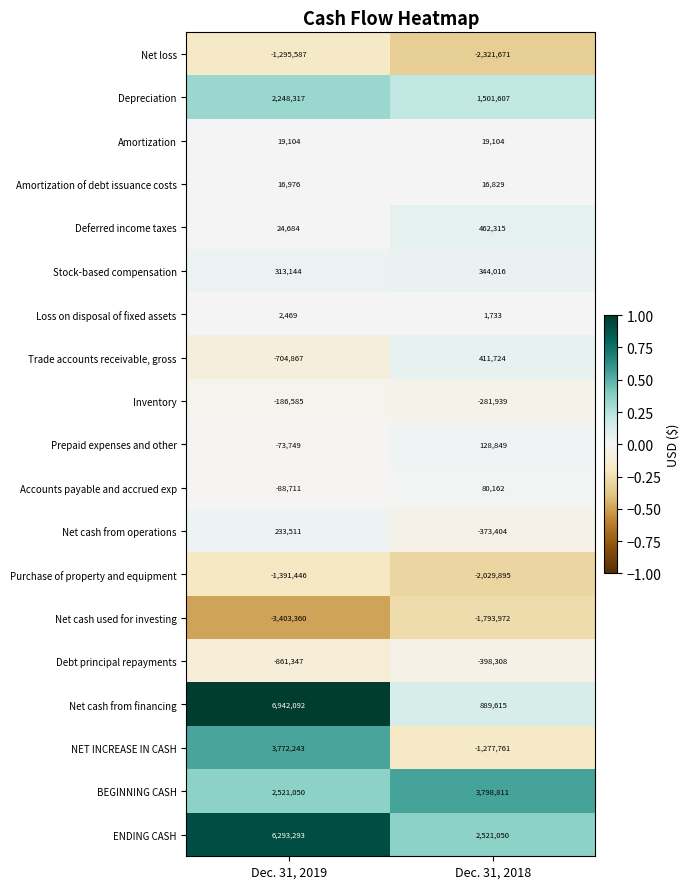

What is the average value of the Net cash from operations series?

-69946